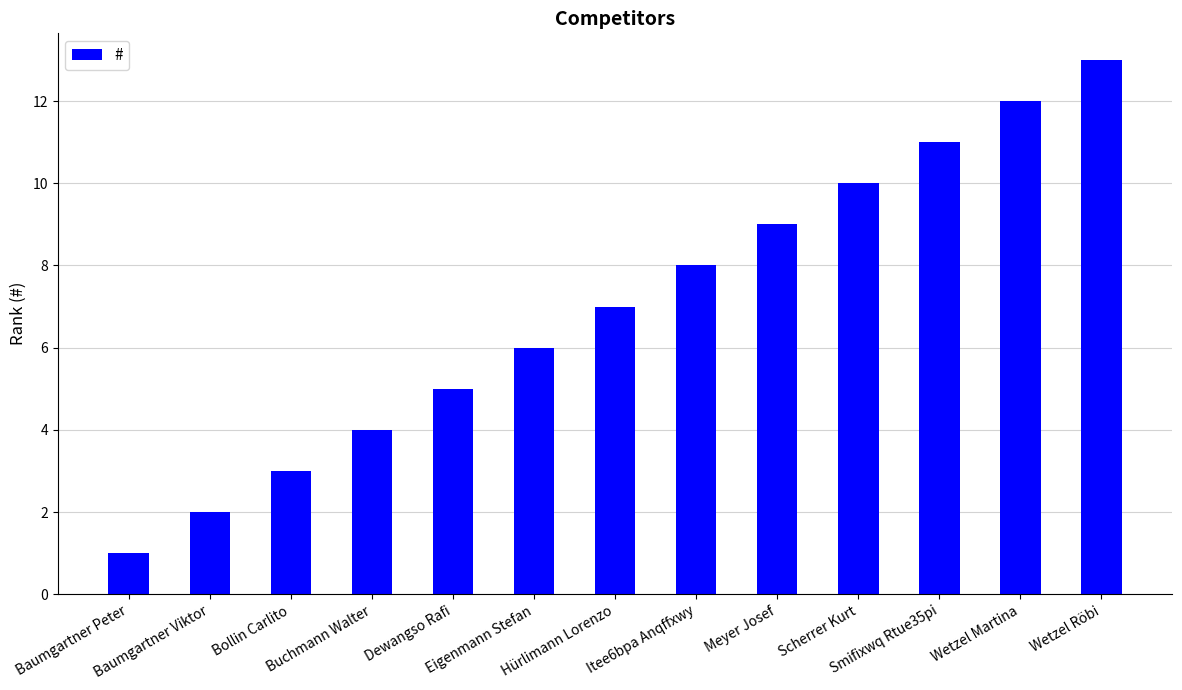

What is the approximate value at Scherrer Kurt?

10